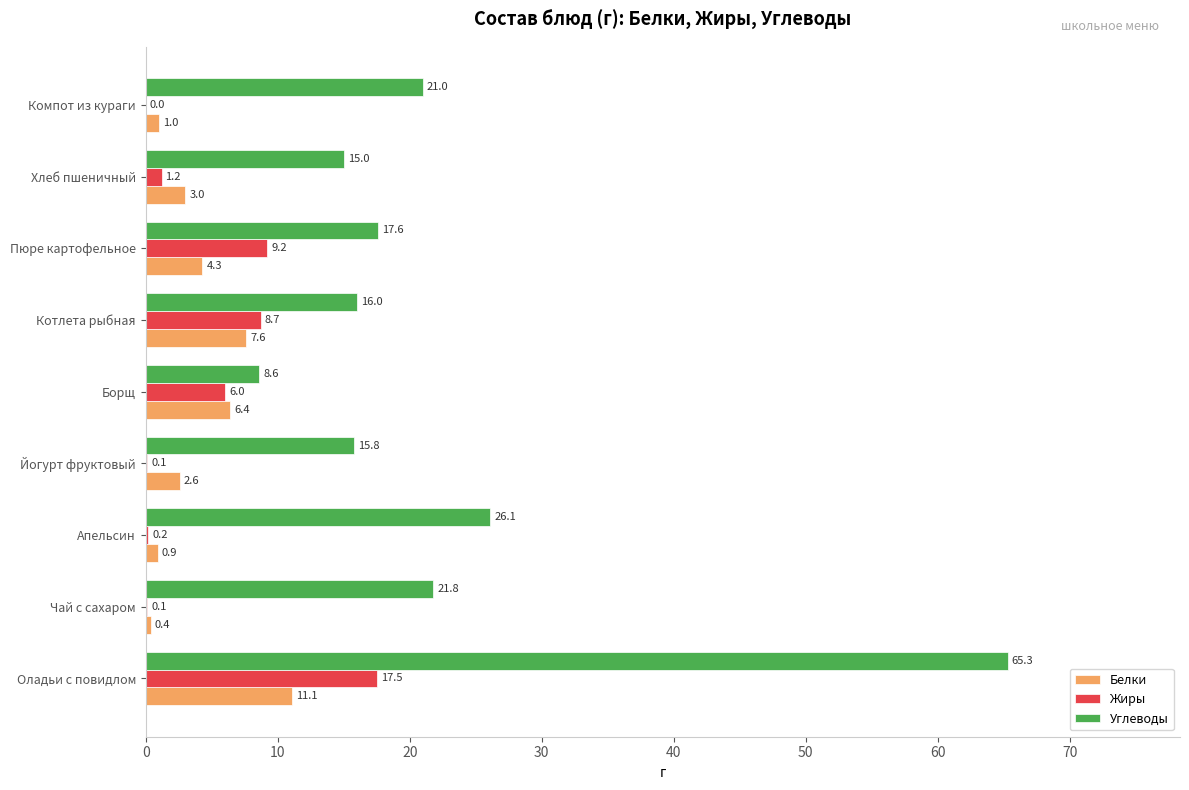

What is the sum of all Белки values?

37.3